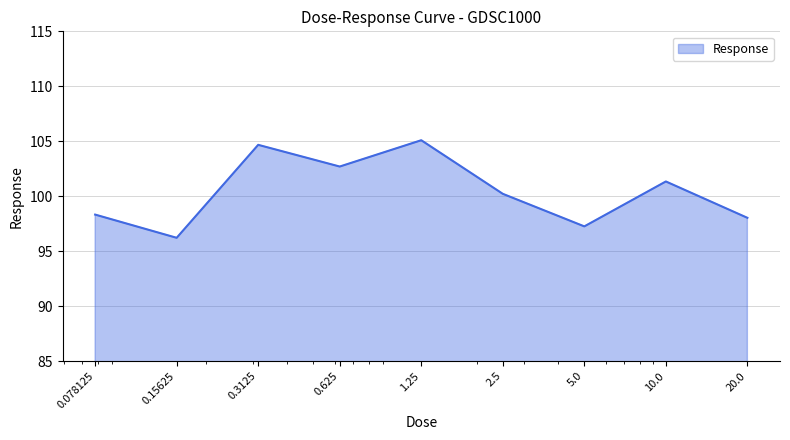

What is the greatest value displayed?

105.1